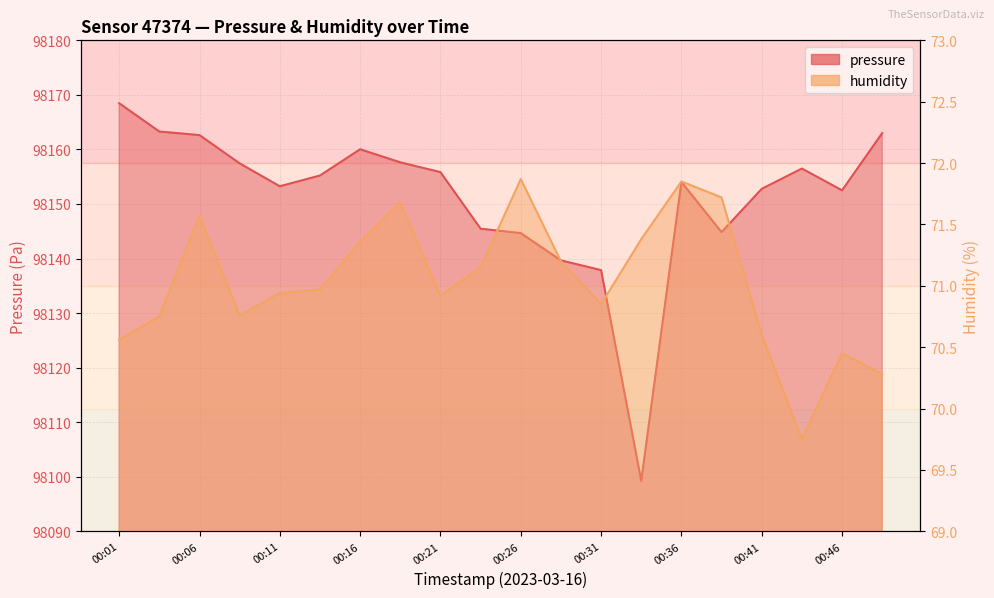

Which series has the largest total across all categories?

pressure